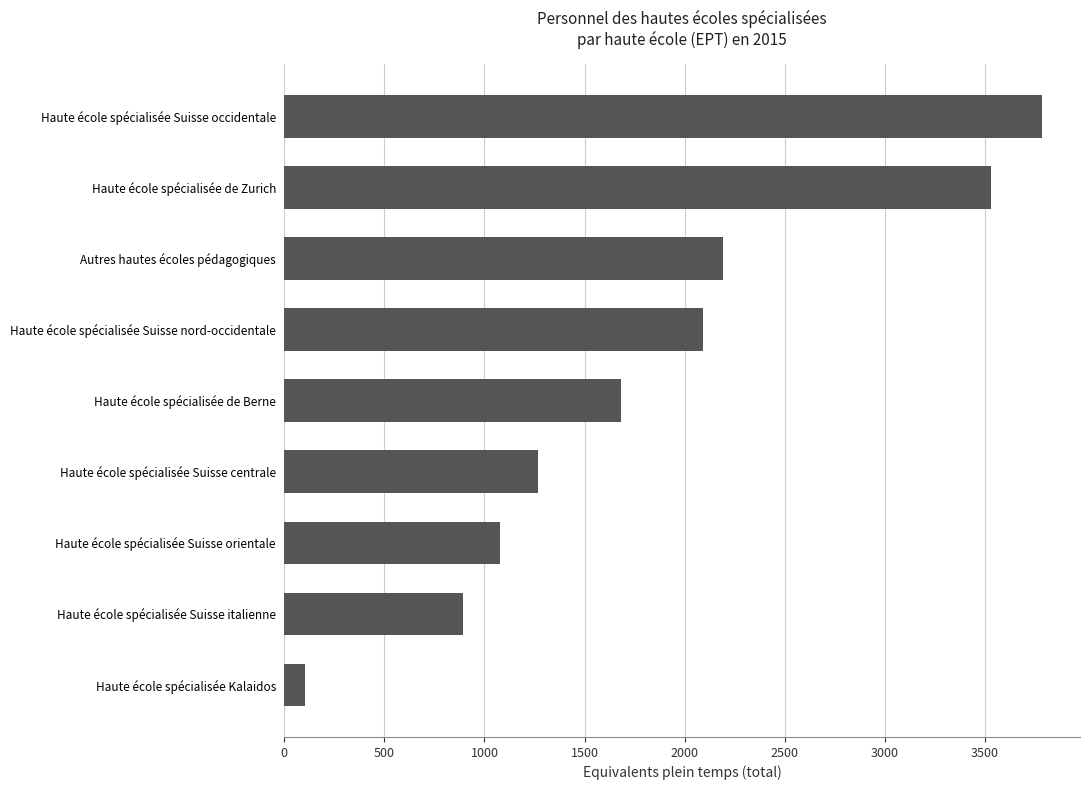

What is the difference between the maximum and second lowest values?

2894.1